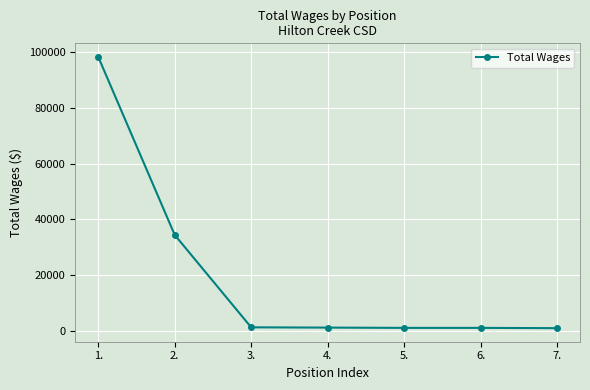

Count the number of categories in the chart.

7